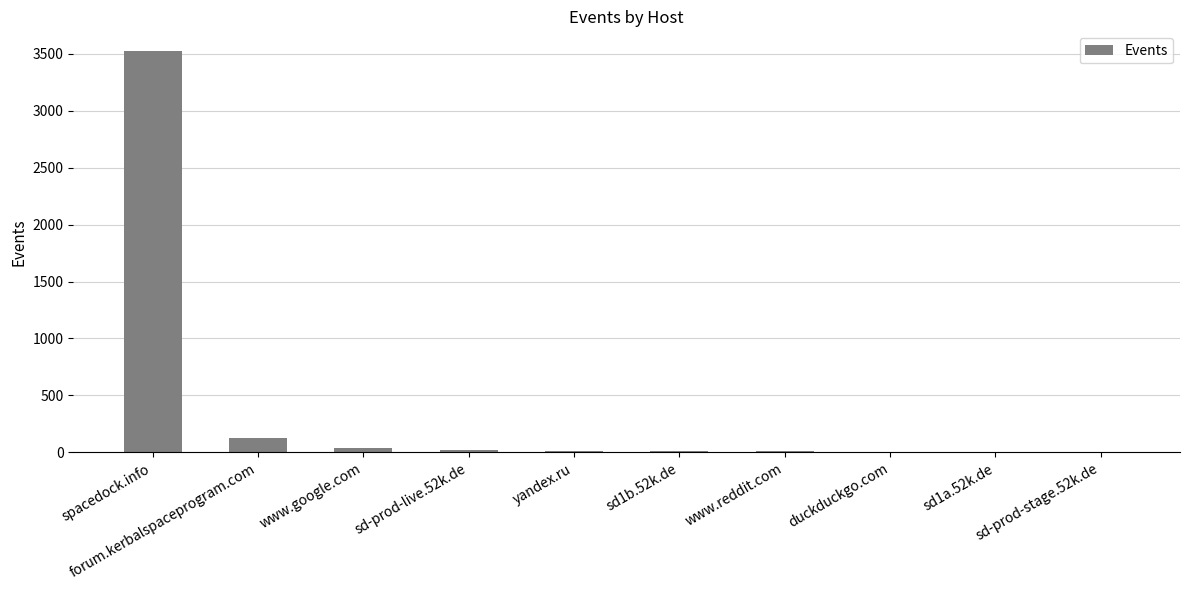

How many data points does each series have?

10